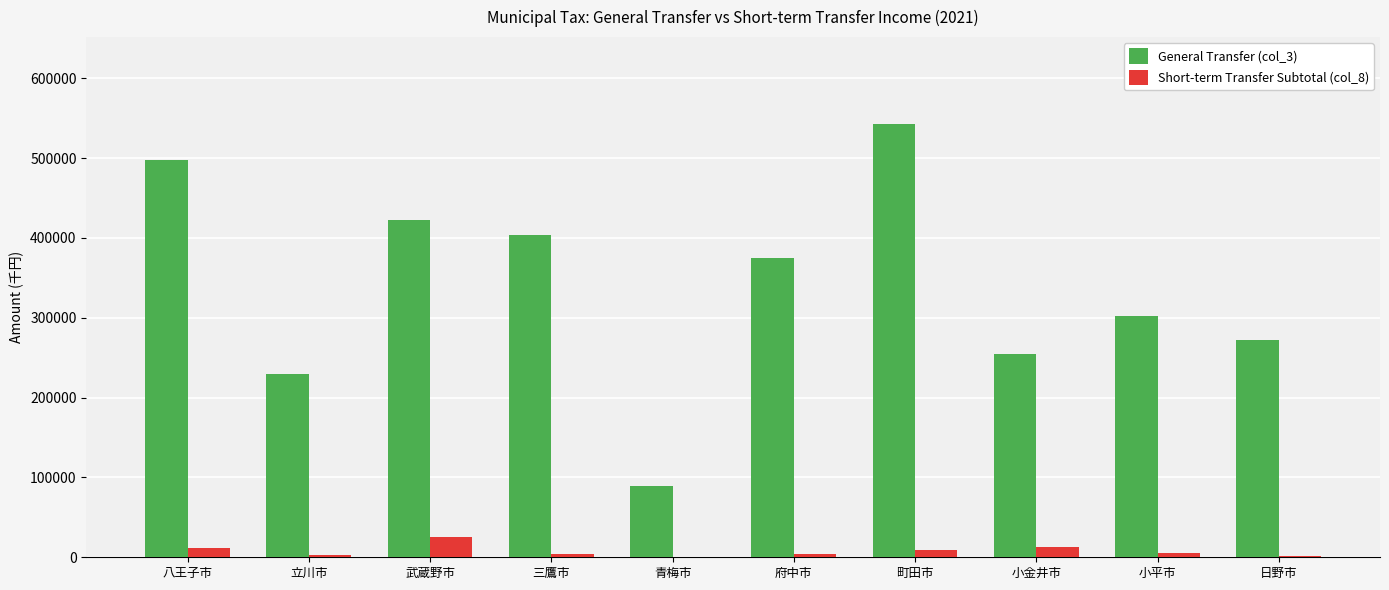

What is the highest value of the Short-term Transfer Subtotal (col_8) series?

25695